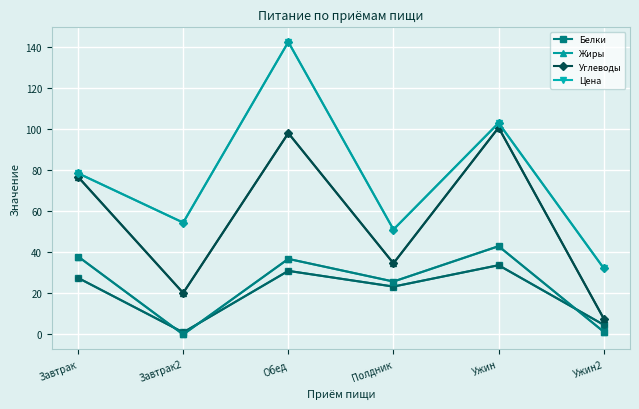

What position from the right is Завтрак2?

5